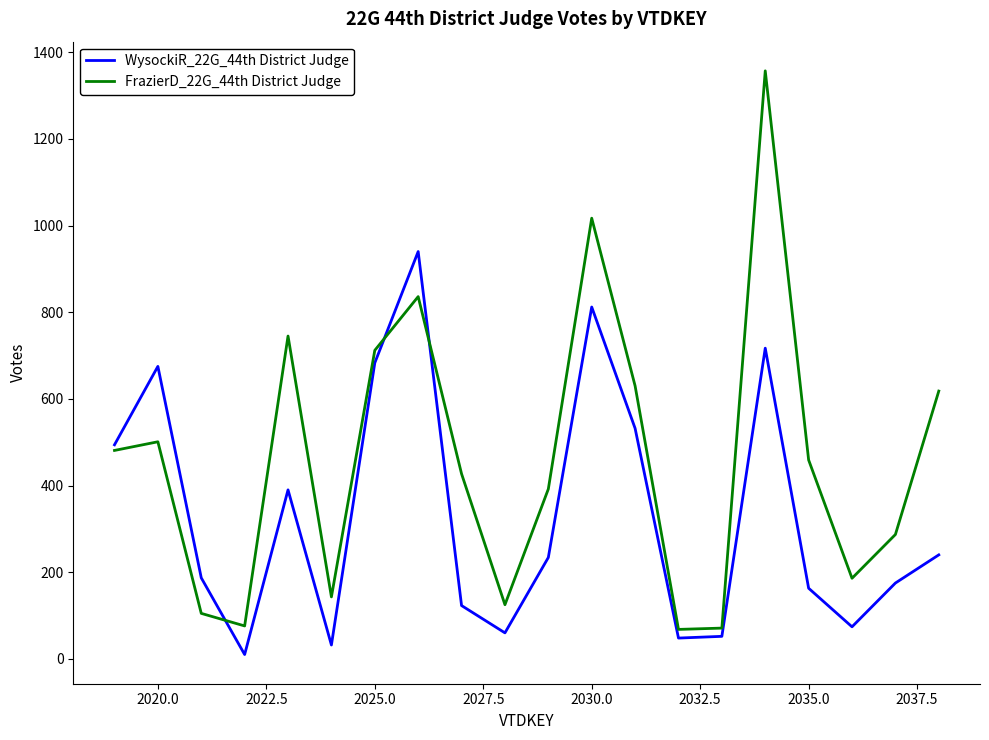

Which series has the largest total across all categories?

FrazierD_22G_44th District Judge